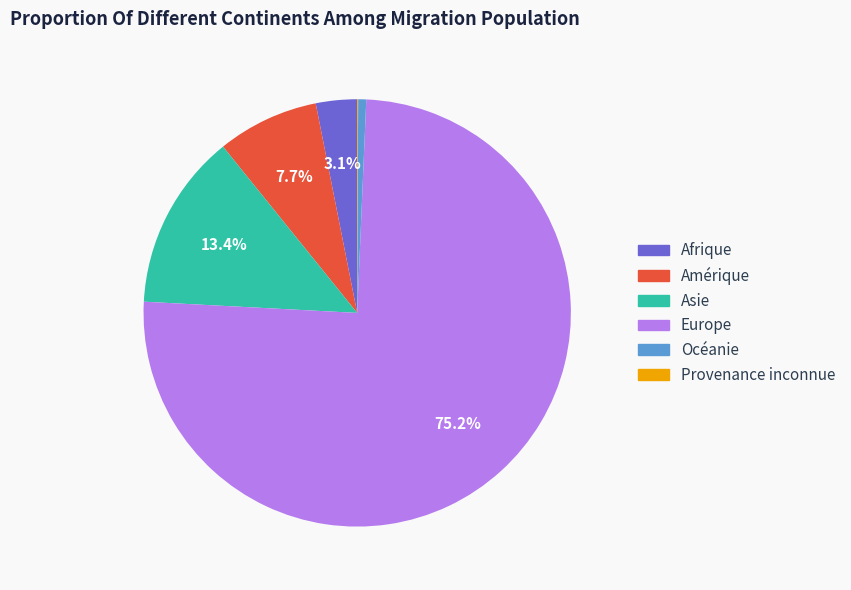

Which slice is the largest?

Europe